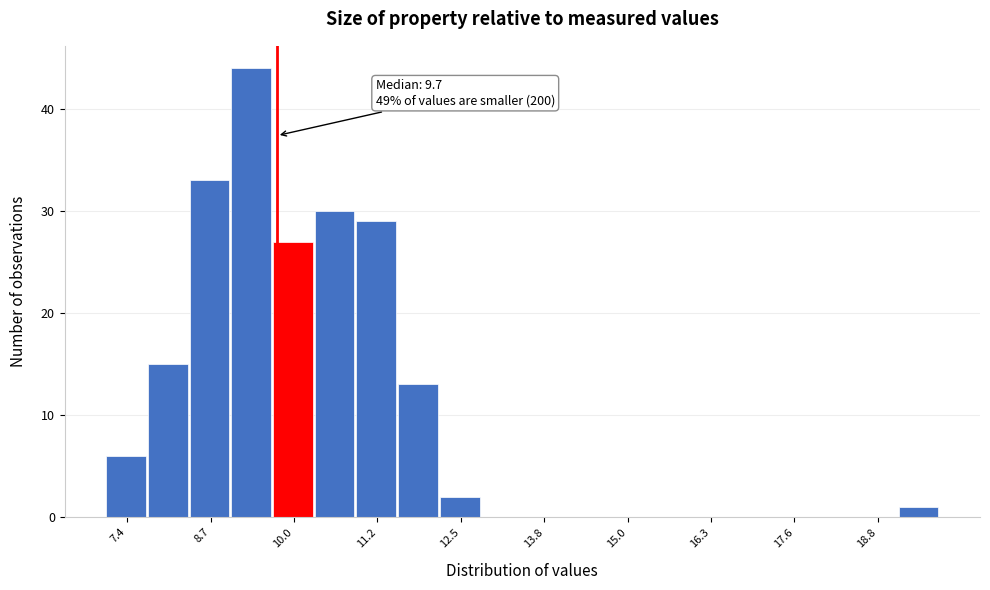

Read against the x-axis, roughly where is the centre of the tallest bar?

9.4